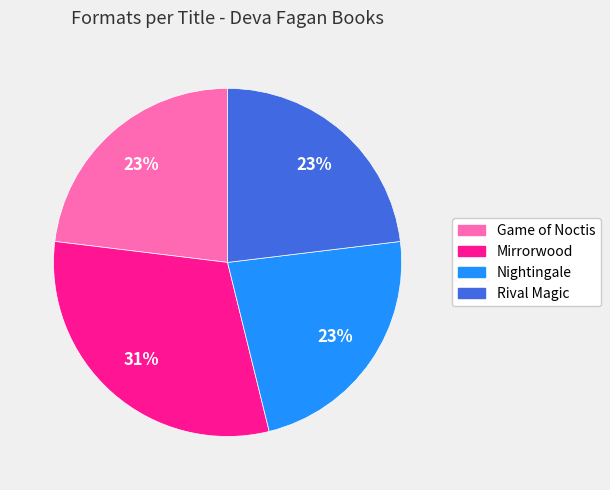

What is the ratio of the value at Mirrorwood to the value at Nightingale?

1.3